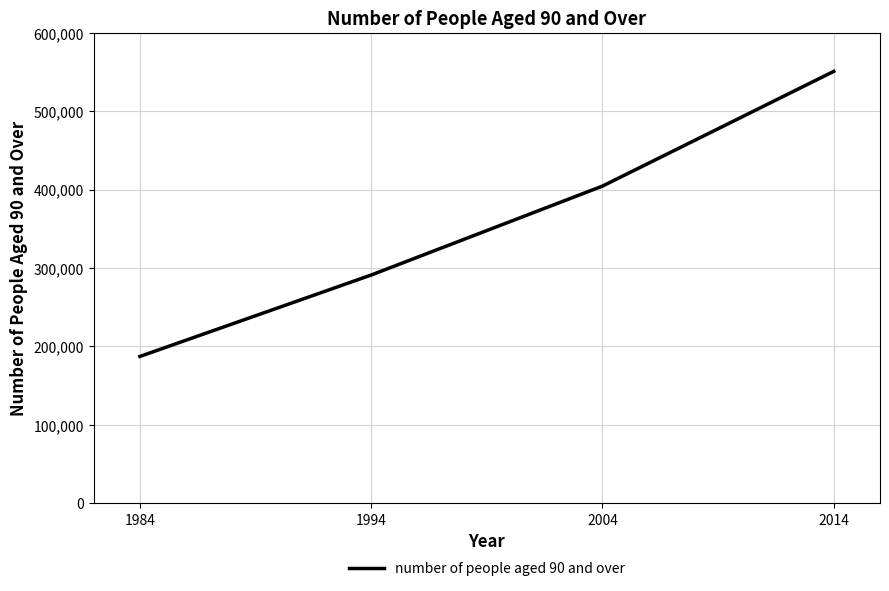

Rank the categories by value from highest to lowest.

2014, 2004, 1994, 1984